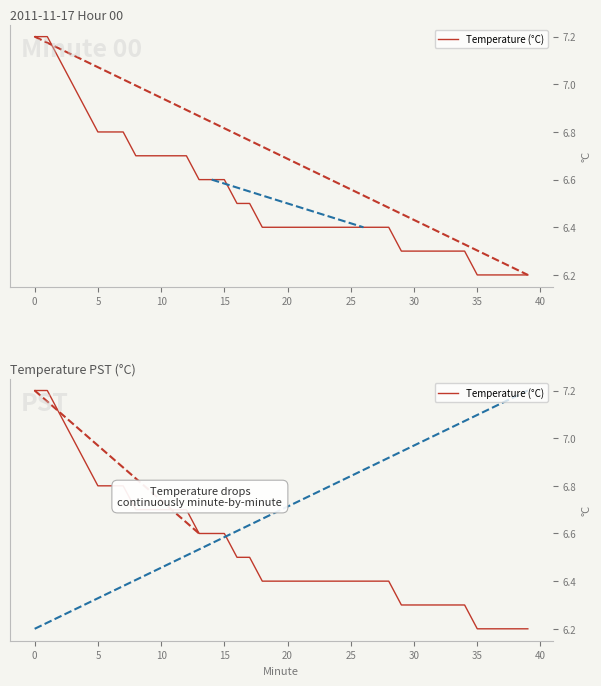

What is the average value?

6.5